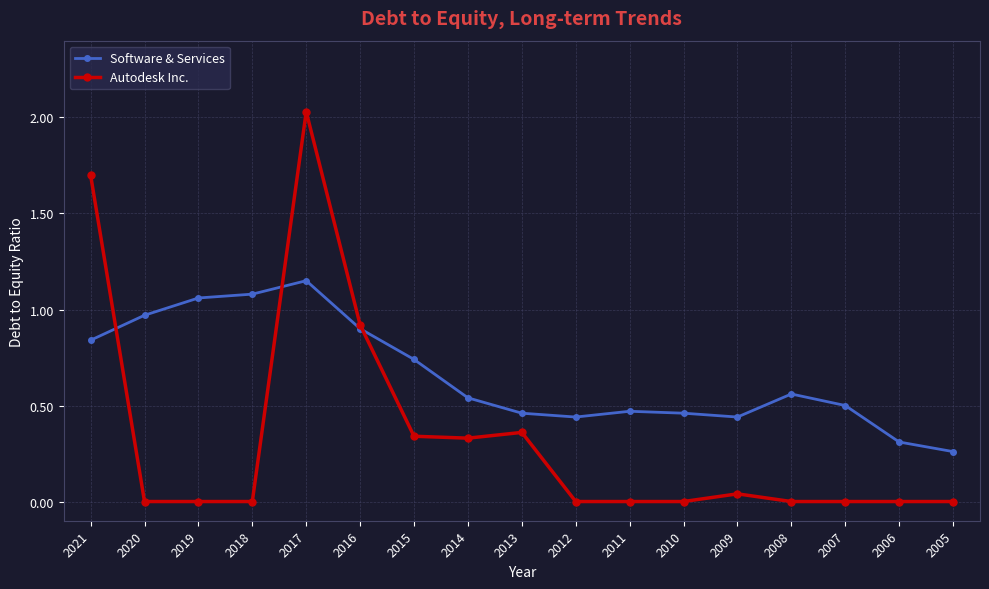

What are all the series names shown in the legend?

Software & Services, Autodesk Inc.